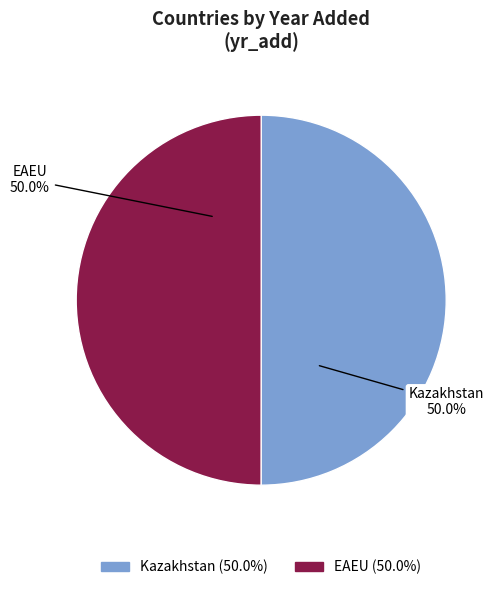

How much of the chart is everything except EAEU?

50.0%